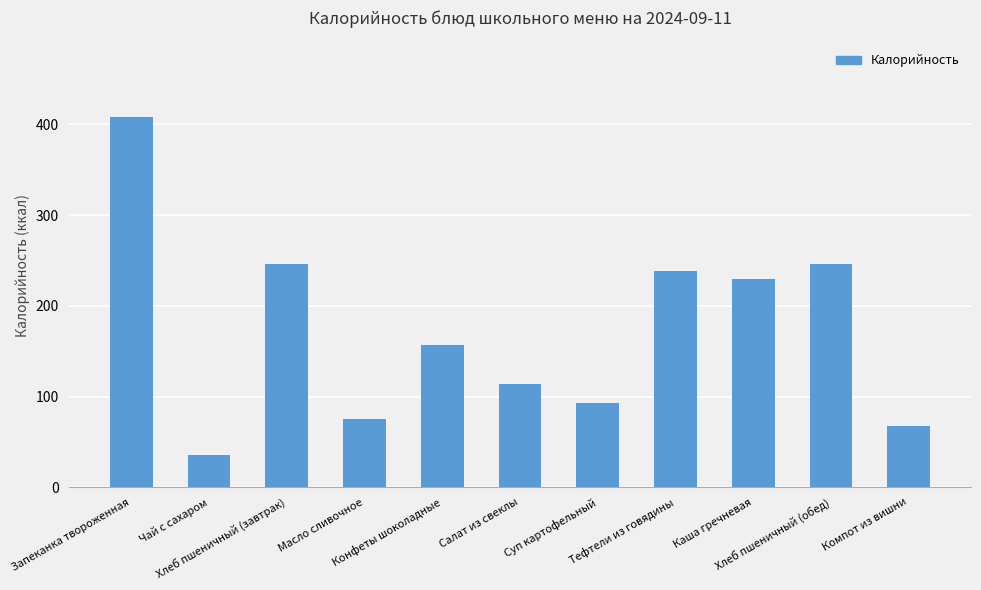

What is the sum of all values?

1910